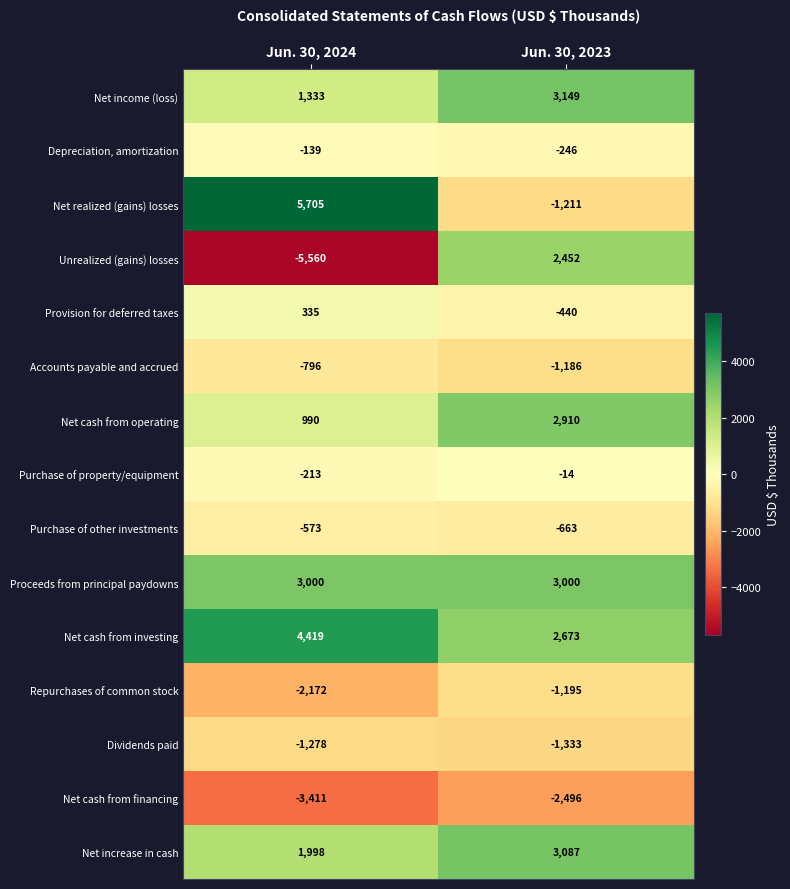

What is the sum of all Dividends paid values?

-2611